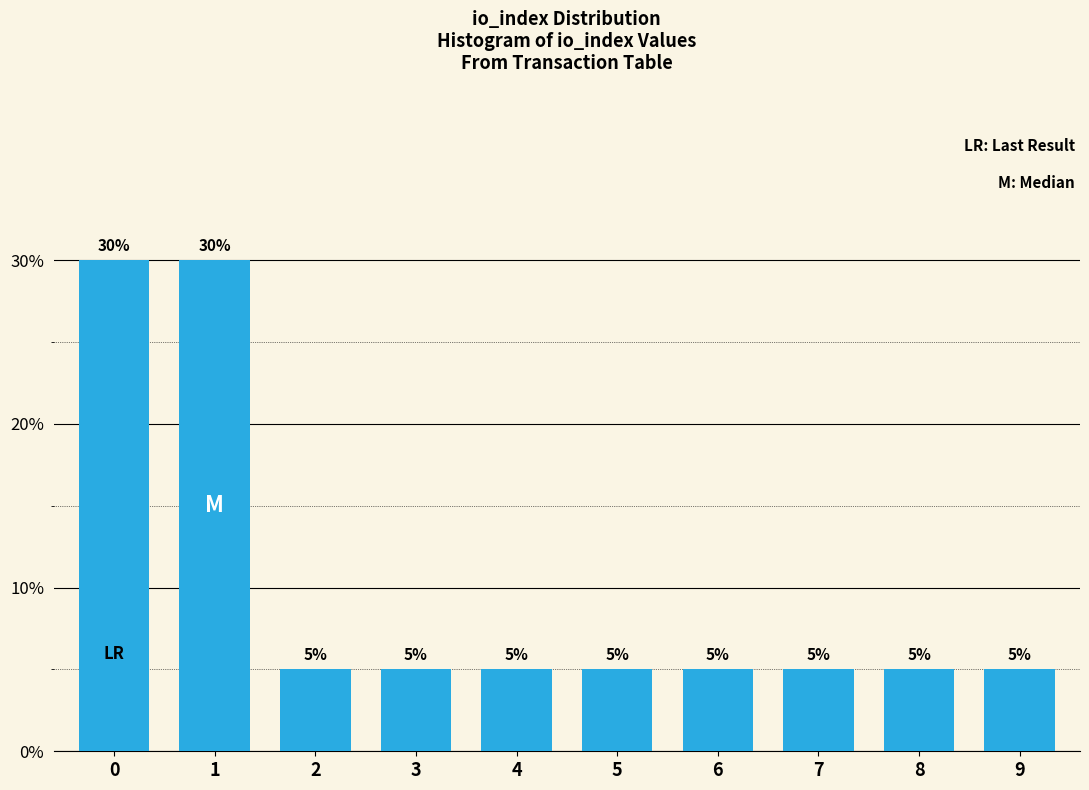

Reading right to left, extract all data points from this chart.

5	5	5	5	5	5	5	5	30	30